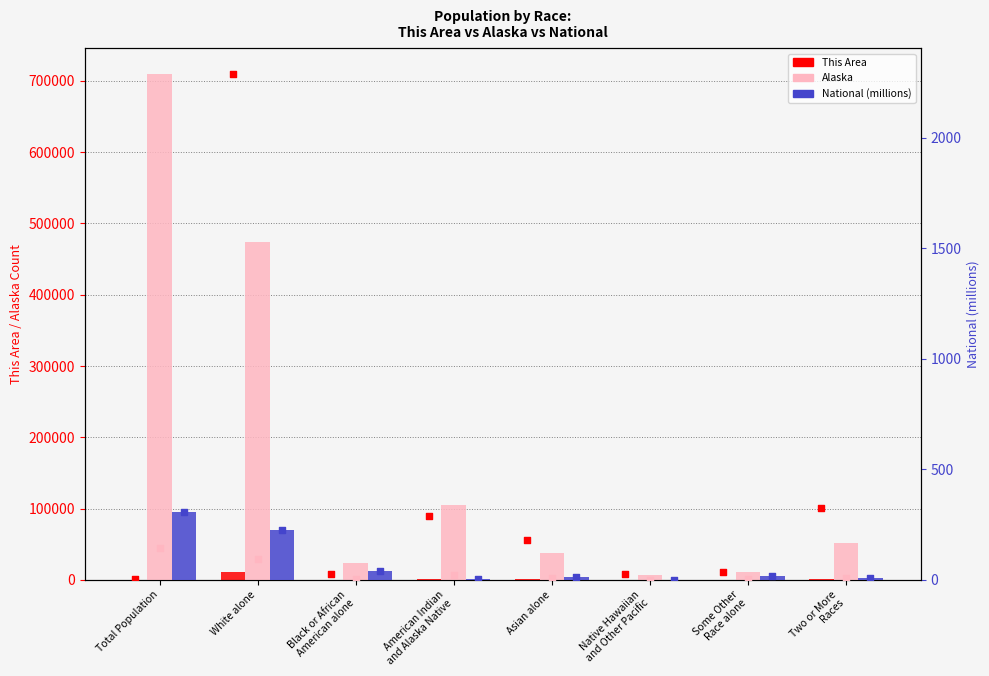

What is the total value across all series at Two or More
Races?

53497.0